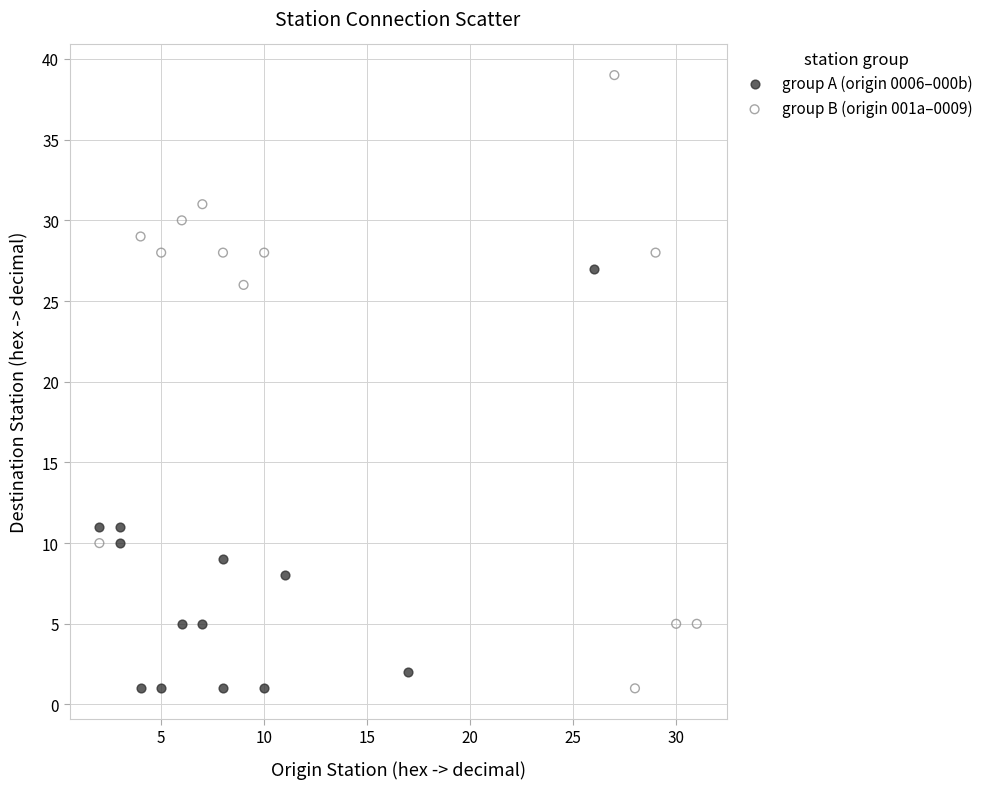

Which series contains the highest Y value?

group B (origin 001a–0009)